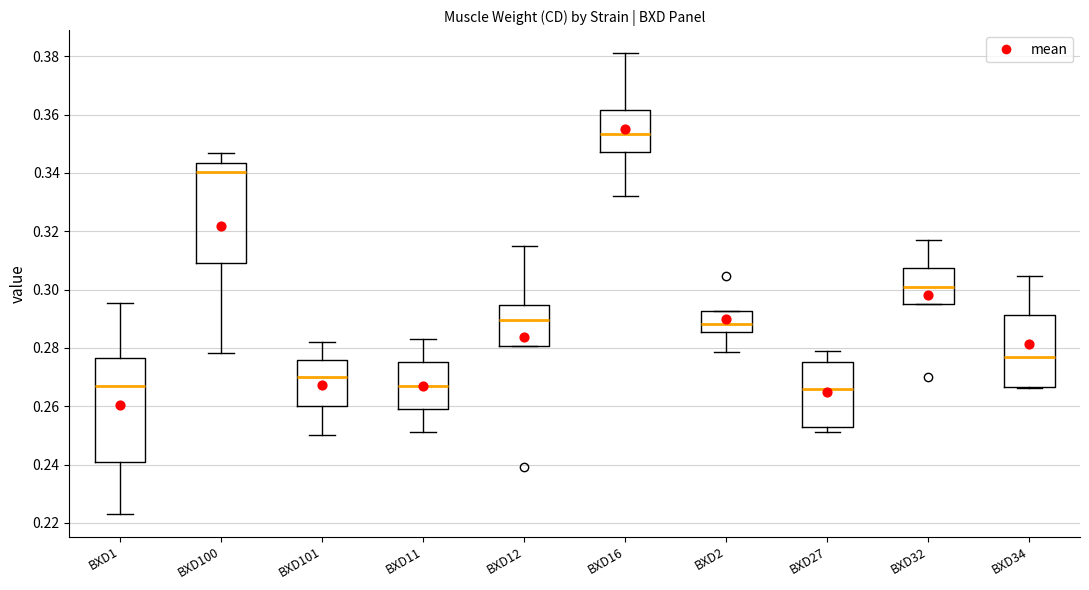

Reading left to right, transcribe this box plot: for each box, give where its median line is, the range the box spans, and where its two whiskers end, as read against the y-axis. The values are not printed on the chart, so give them approximately, as read against the axis.

BXD1: median 0.266, box 0.240 to 0.276, whiskers 0.224 to 0.296
BXD100: median 0.340, box 0.310 to 0.344, whiskers 0.278 to 0.346
BXD101: median 0.270, box 0.260 to 0.276, whiskers 0.250 to 0.282
BXD11: median 0.268, box 0.260 to 0.276, whiskers 0.252 to 0.284
BXD12: median 0.290, box 0.280 to 0.294, whiskers 0.280 to 0.316
BXD16: median 0.354, box 0.348 to 0.362, whiskers 0.332 to 0.382
BXD2: median 0.288, box 0.286 to 0.292, whiskers 0.278 to 0.292
BXD27: median 0.266, box 0.254 to 0.276, whiskers 0.252 to 0.280
BXD32: median 0.302, box 0.296 to 0.308, whiskers 0.296 to 0.318
BXD34: median 0.276, box 0.266 to 0.292, whiskers 0.266 to 0.304